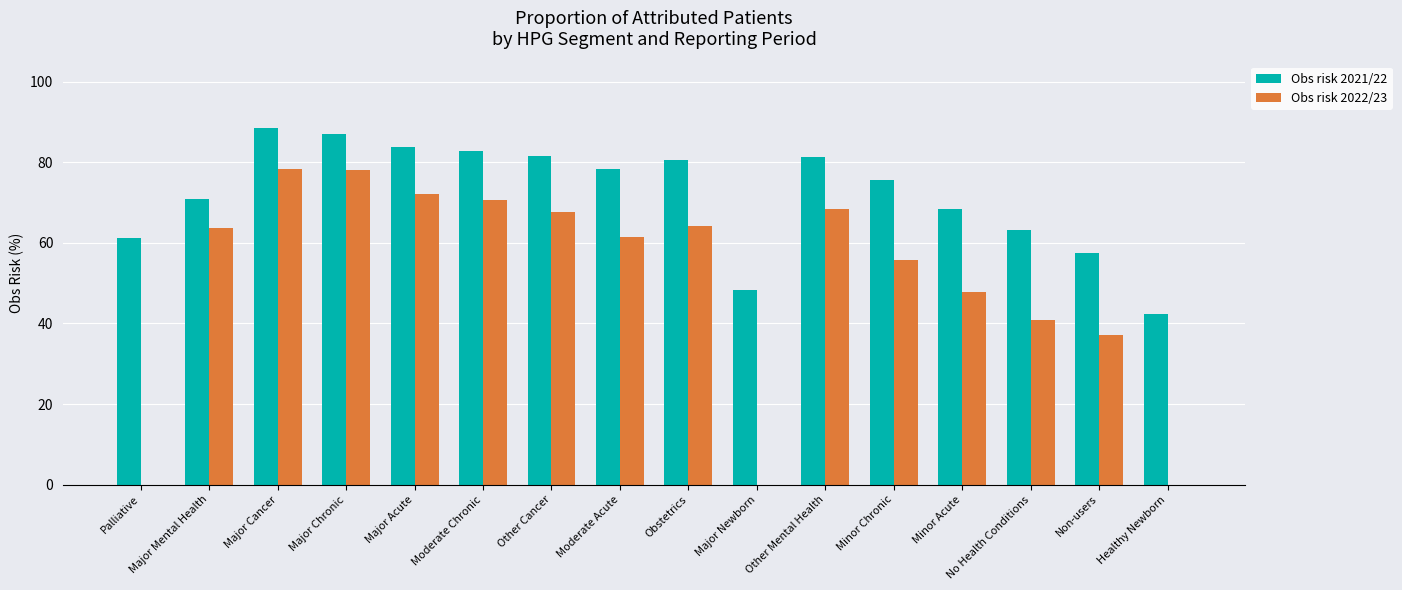

What is the approximate value of Obs risk 2021/22 at Minor Chronic?

75.6